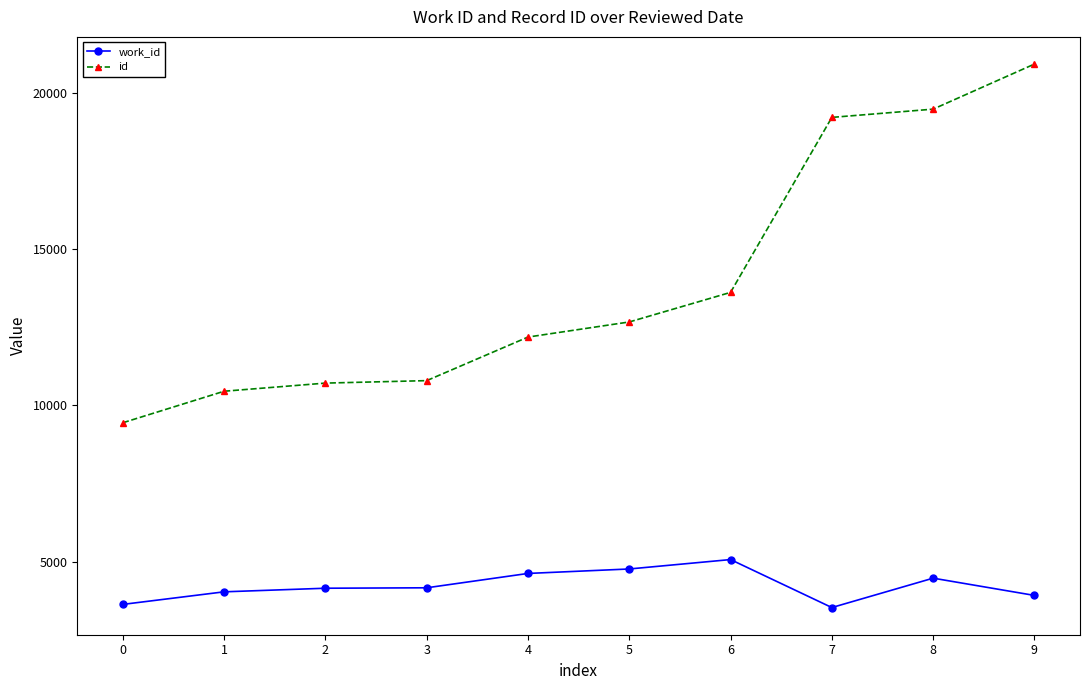

True or false: id and work_id cross at least once.

False